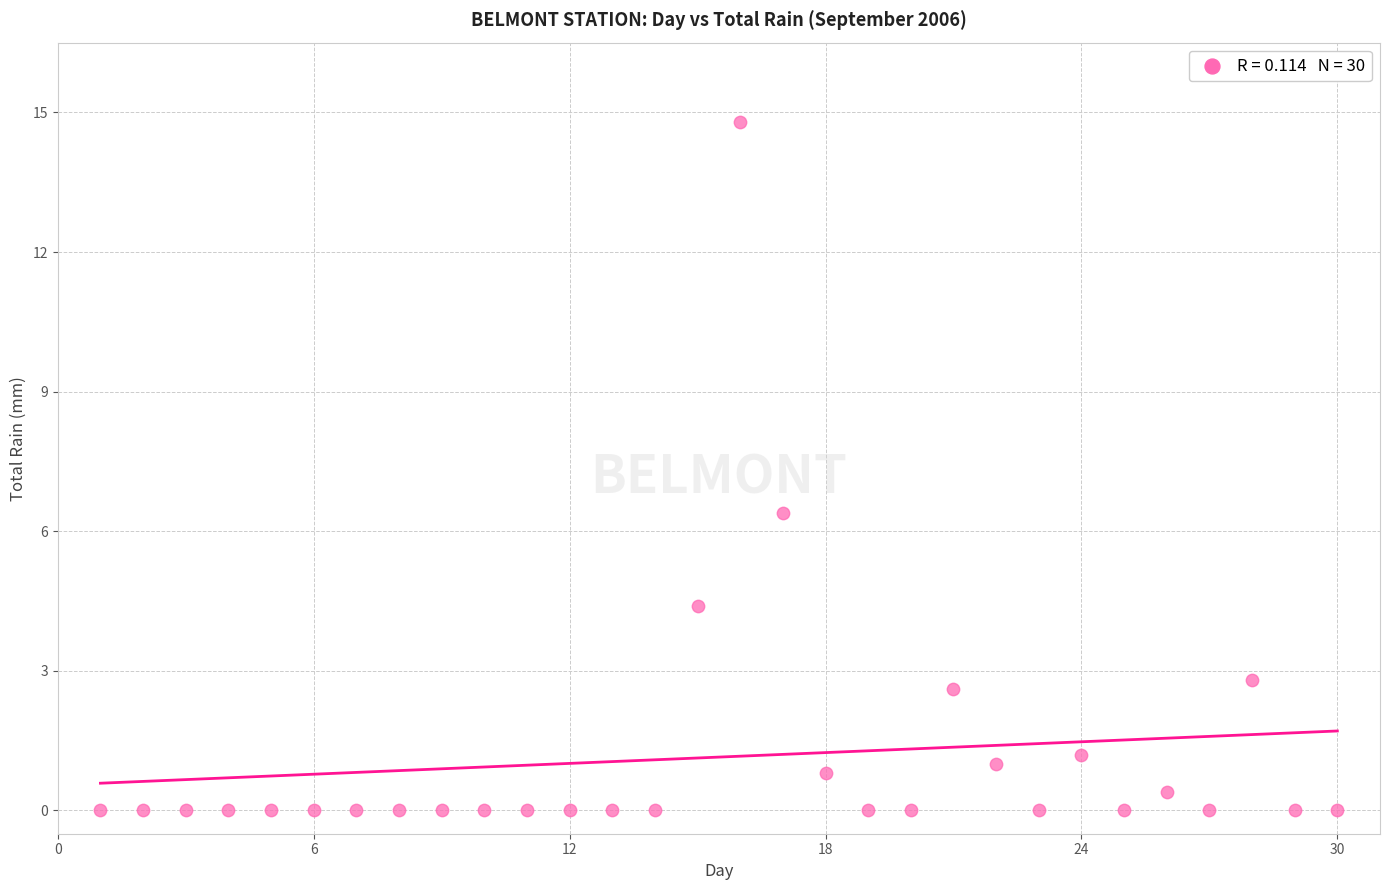

What Y value in the scatter plot is closest to 7?

6.4